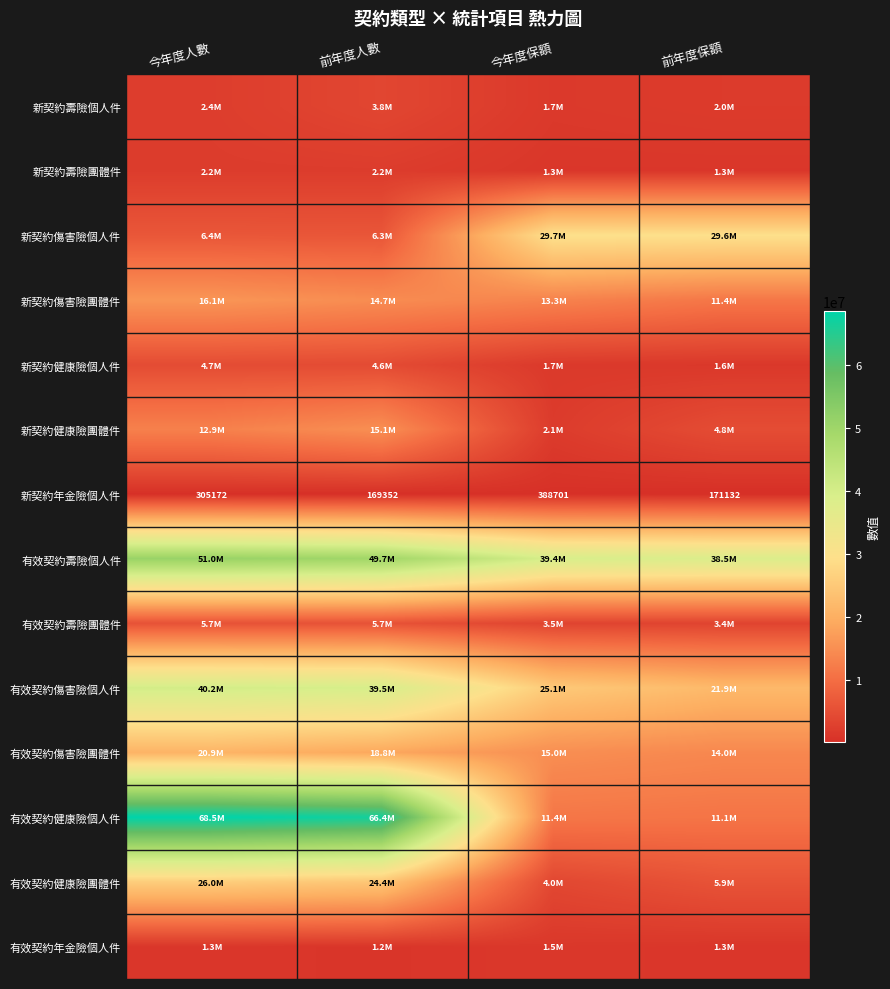

What is the sum of the 新契約年金險個人件 values at 前年度人數 and 今年度人數?

474524